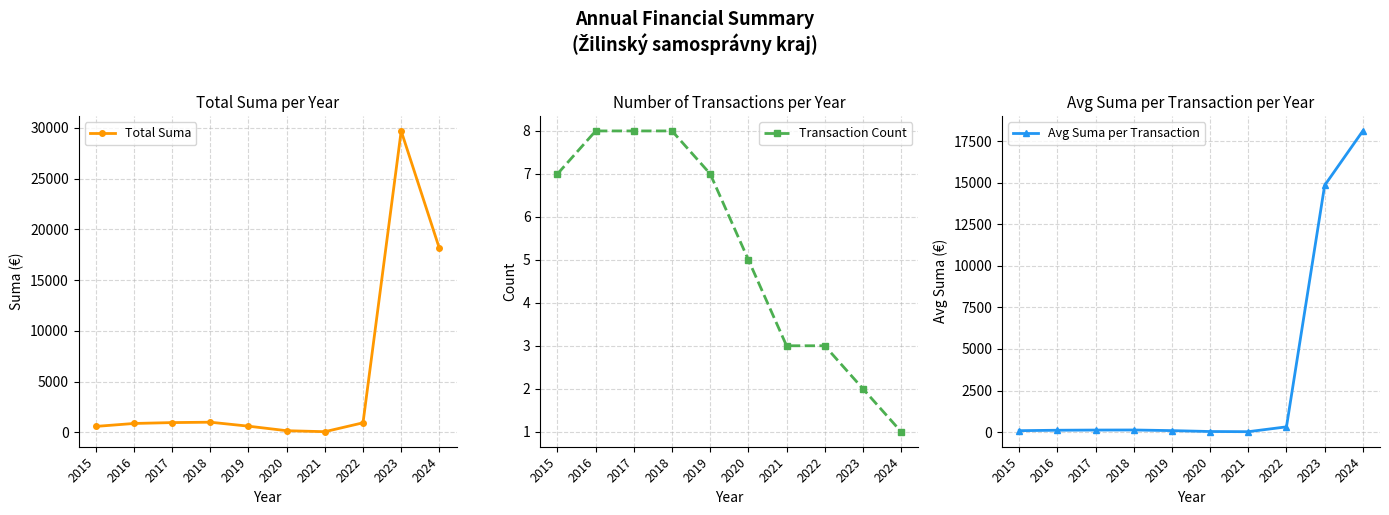

True or false: Transaction Count and Total Suma cross at least once.

False